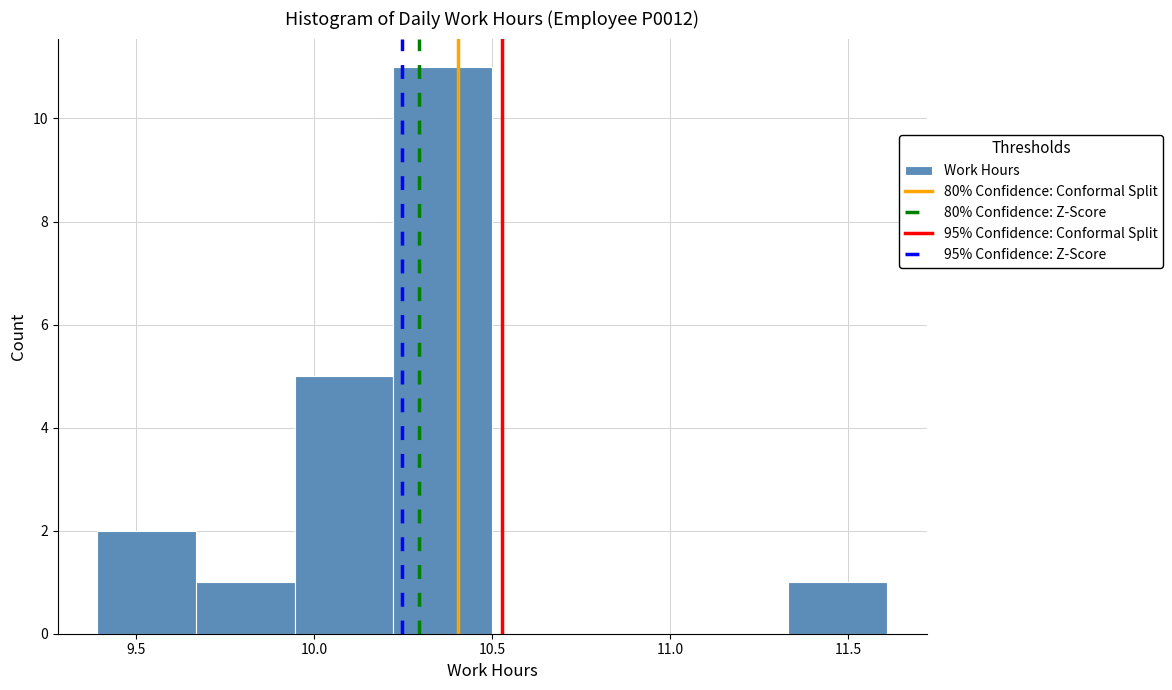

Reading left to right, transcribe this chart: for each bar, give the range it covers on the x-axis and its height. Neither the bar edges nor the heights are printed on the chart, so give them approximately, as read against the axes.

9.40 to 9.65: 2
9.65 to 9.95: 1
9.95 to 10.20: 5
10.20 to 10.50: 11
10.50 to 10.80: 0
10.80 to 11.05: 0
11.05 to 11.35: 0
11.35 to 11.60: 1